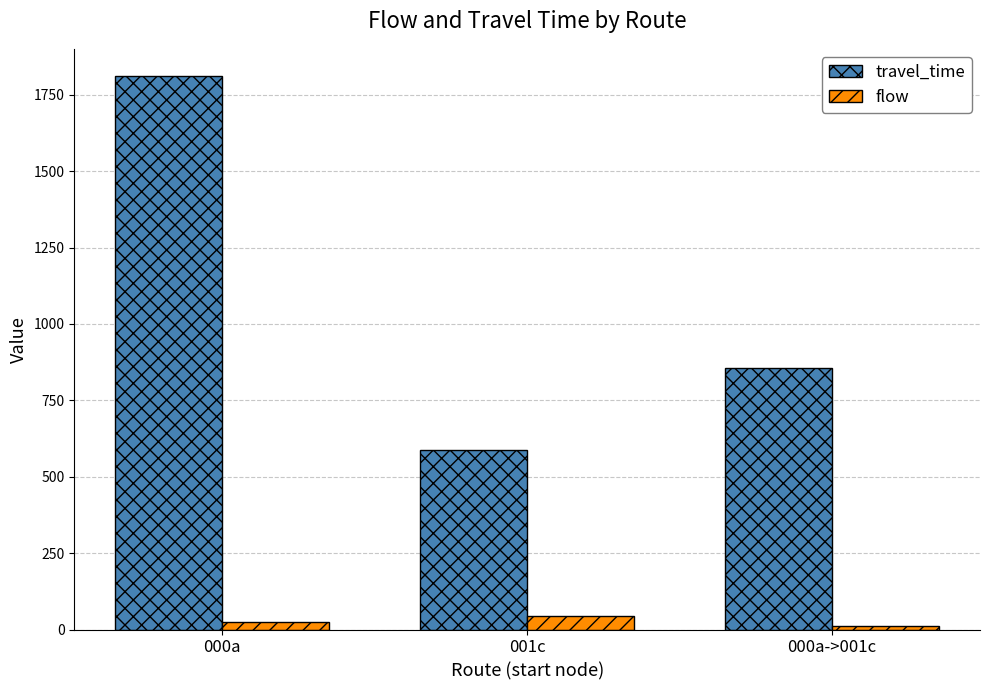

What is the label of the 2nd bar from the right?

001c